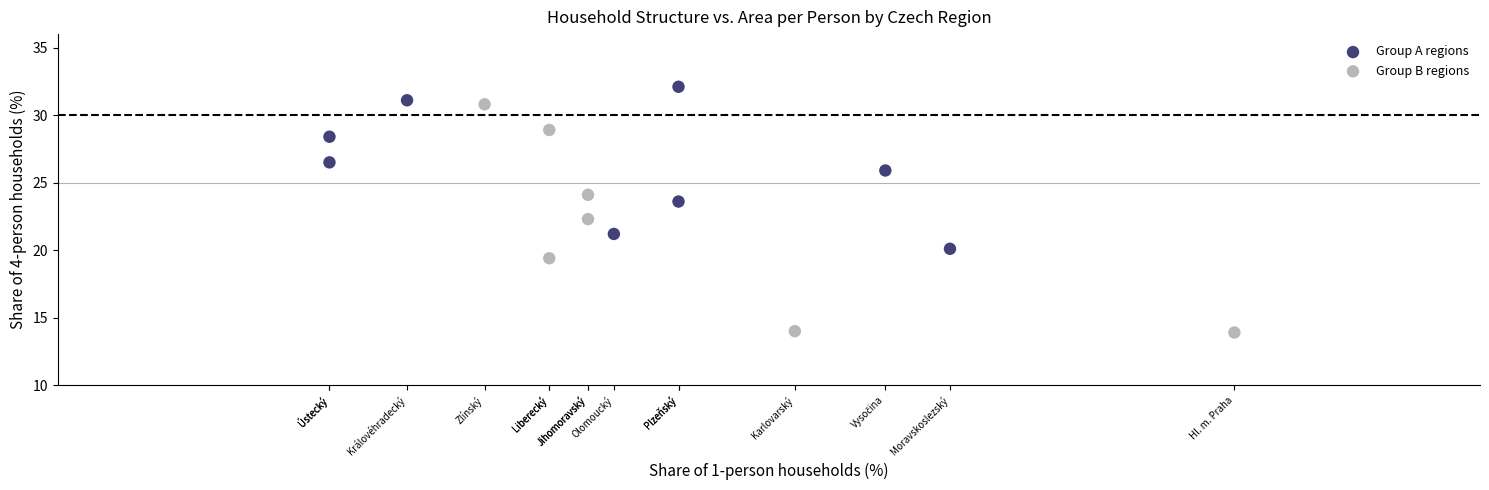

Which series has the largest Y range (max minus min)?

Group B regions